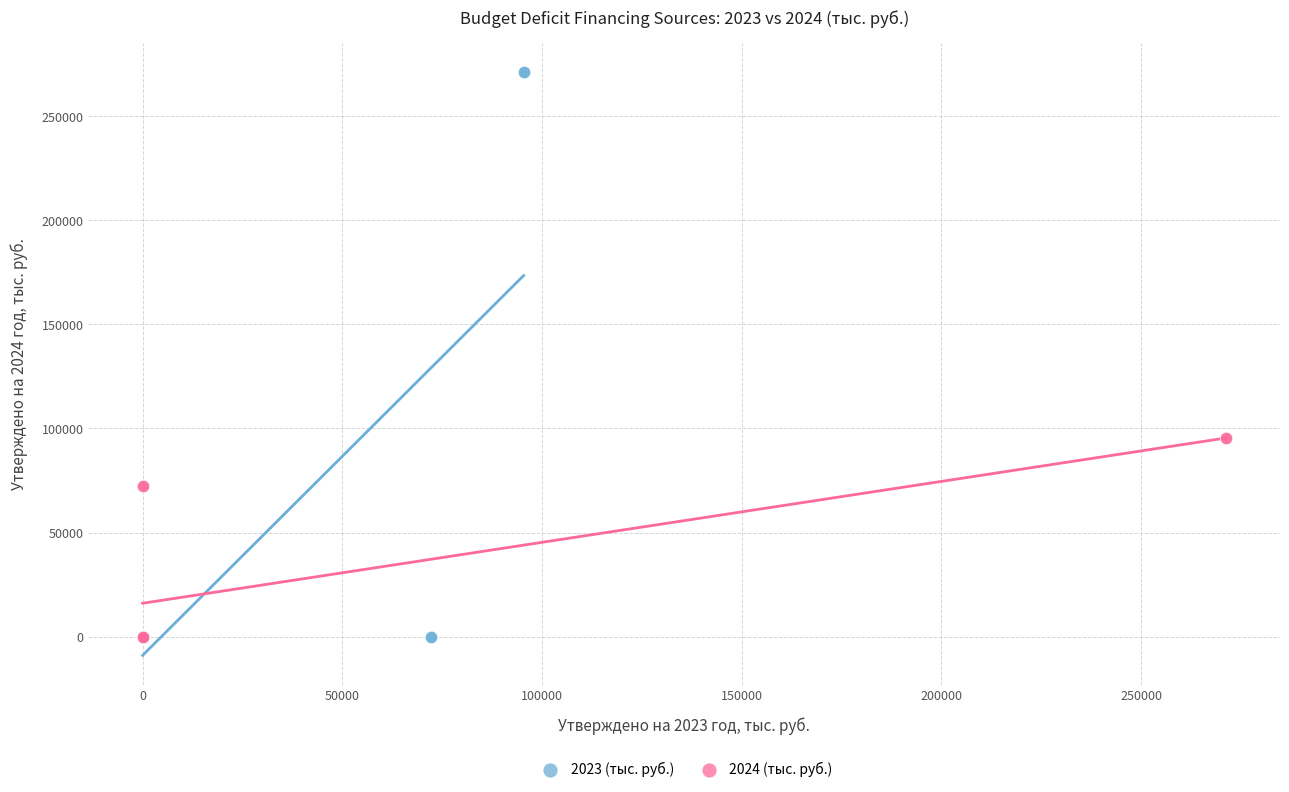

Which series has the widest spread of Y values?

2023 (тыс. руб.)